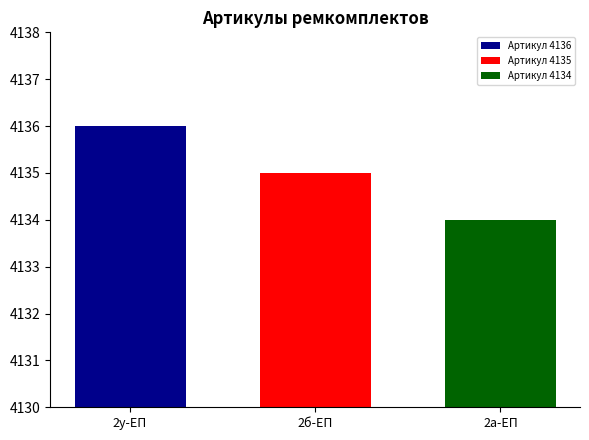

Are the bars horizontal?

No